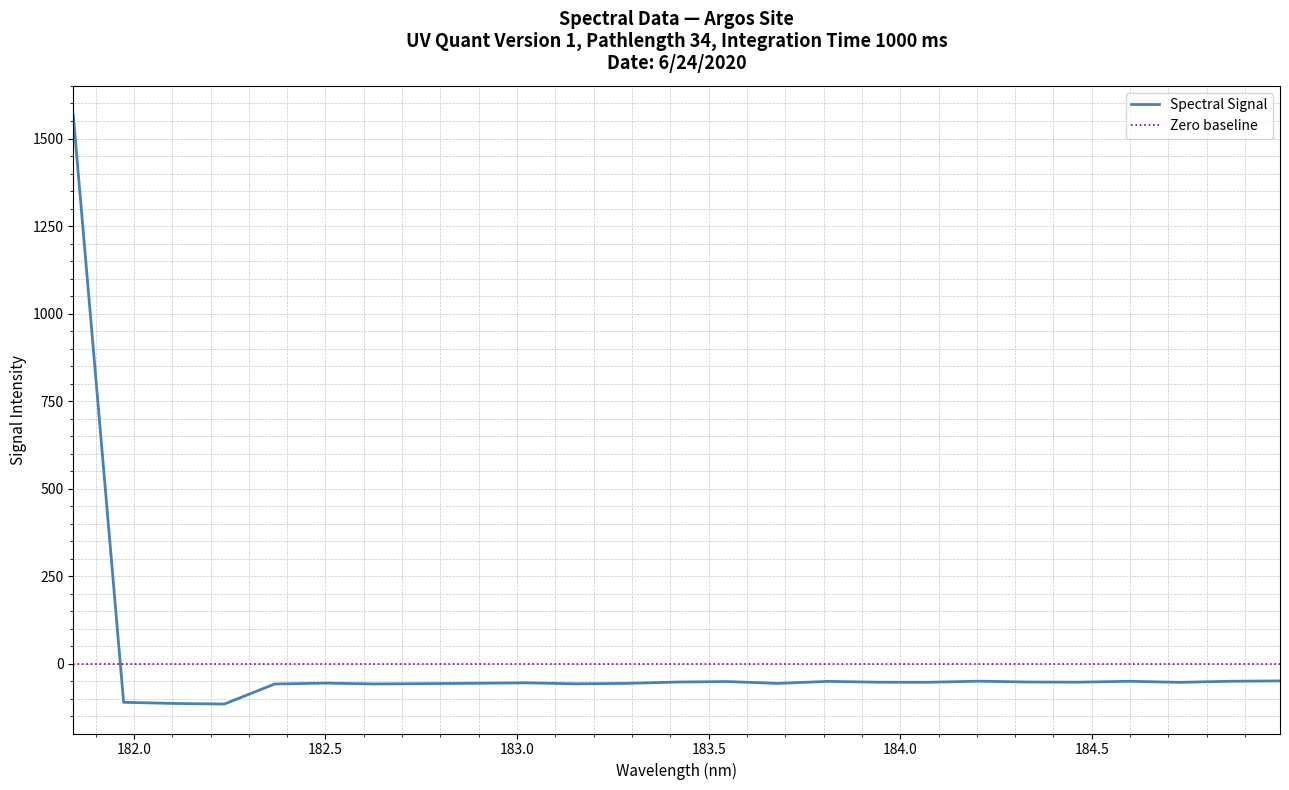

How many interior local peaks (higher than both neighbors) does the data have?

6